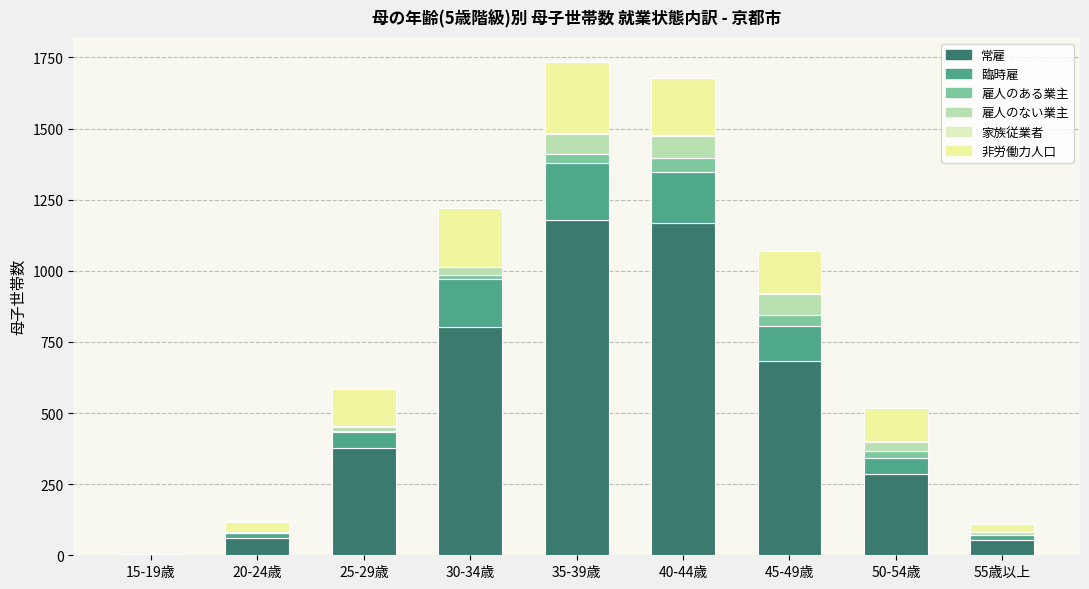

At which category is the sum across all series the highest?

35-39歳